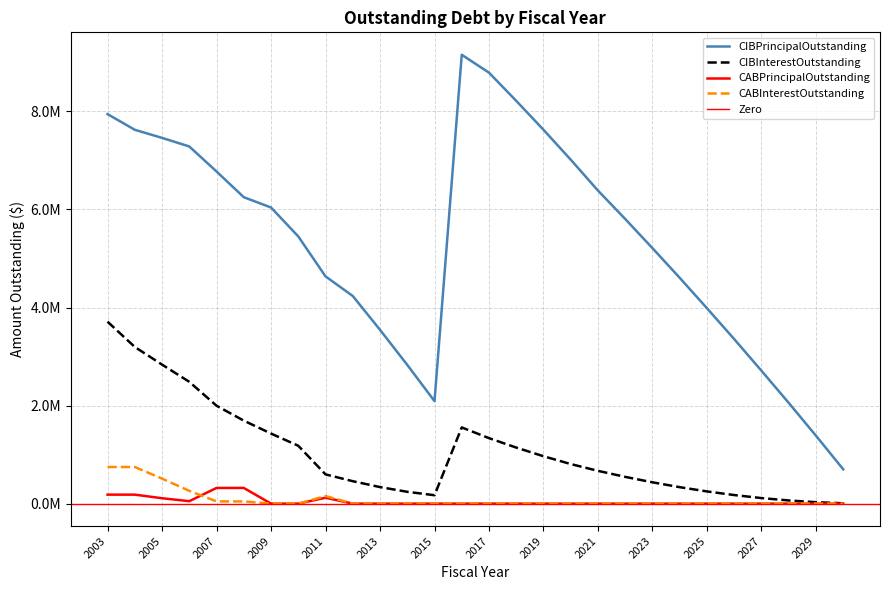

Which series has the largest range (max minus min)?

CIBPrincipalOutstanding